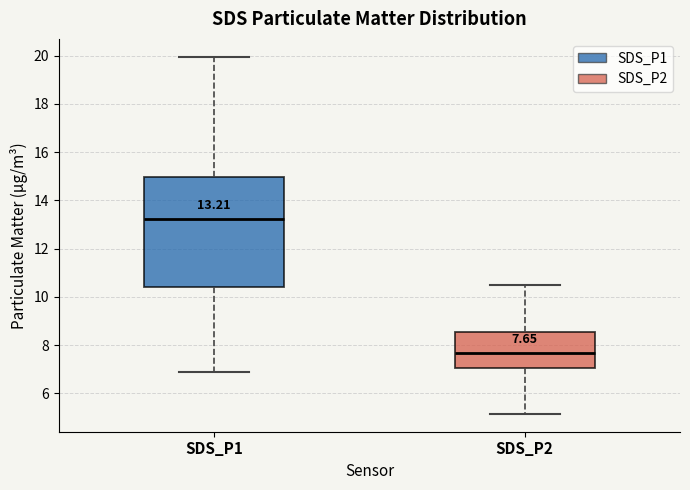

Which box's median line is the lowest?

SDS_P2